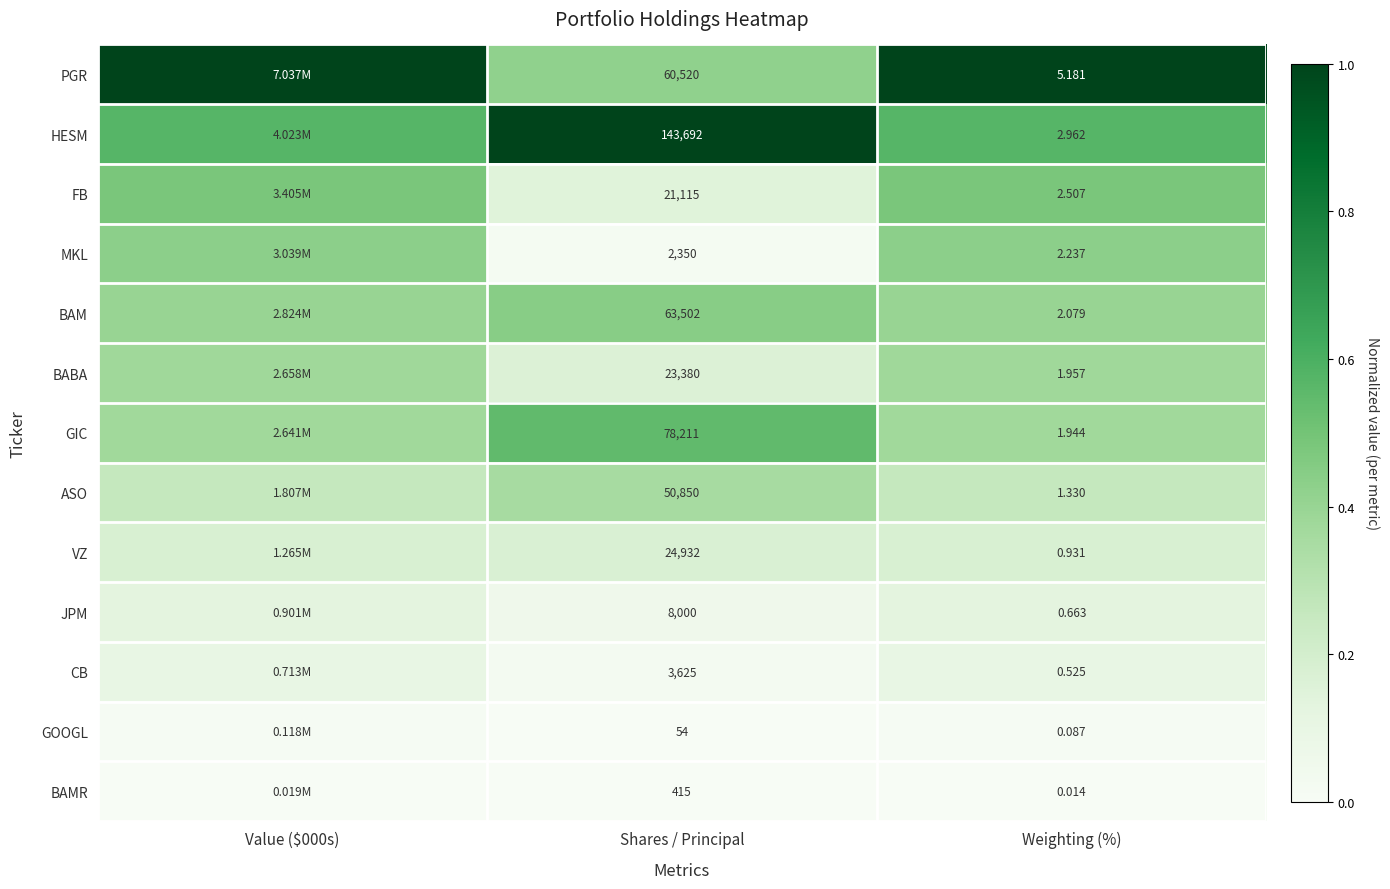

At Weighting (%), list the series in order from smallest to largest.

BAMR, GOOGL, CB, JPM, VZ, ASO, GIC, BABA, BAM, MKL, FB, HESM, PGR